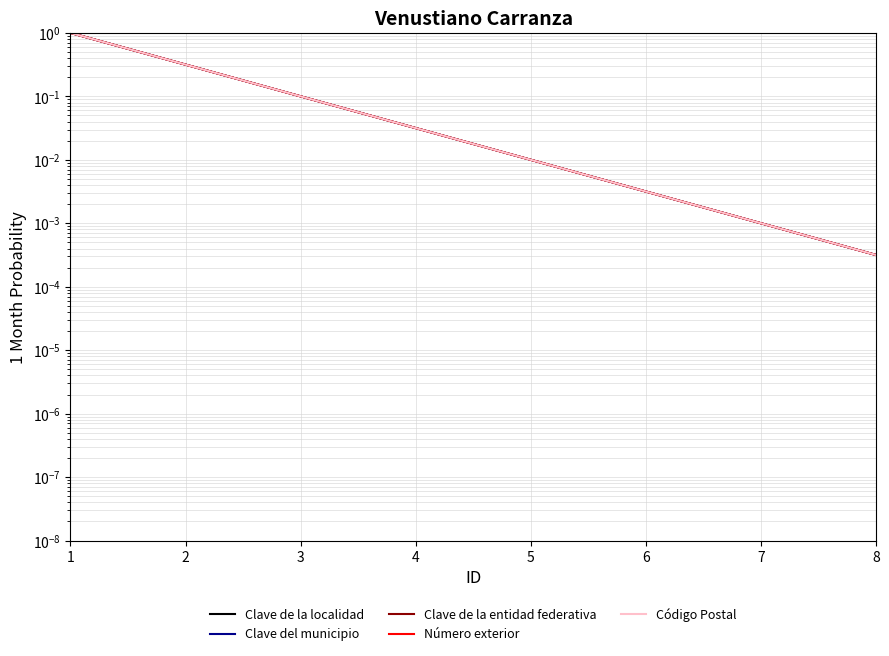

Reading right to left, what are all the values shown in this chart?

Clave de la localidad: 8=0.0	7=0.0	6=0.0	5=0.0	4=0.0	3=0.1	2=0.3	1=1.0
Clave del municipio: 8=0.0	7=0.0	6=0.0	5=0.0	4=0.0	3=0.1	2=0.3	1=1.0
Clave de la entidad federativa: 8=0.0	7=0.0	6=0.0	5=0.0	4=0.0	3=0.1	2=0.3	1=1.0
Número exterior: 8=0.0	7=0.0	6=0.0	5=0.0	4=0.0	3=0.1	2=0.3	1=1.0
Código Postal: 8=0.0	7=0.0	6=0.0	5=0.0	4=0.0	3=0.1	2=0.3	1=1.0